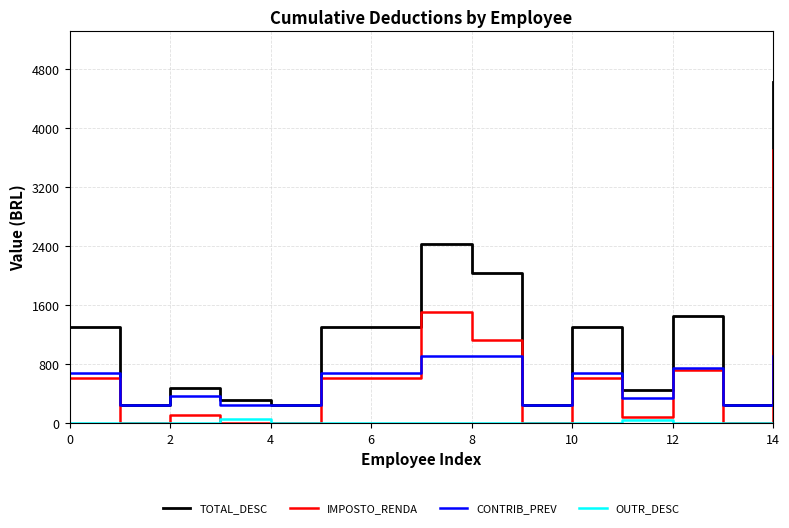

Reading left to right, transcribe all the data shown in this chart.

TOTAL_DESC: 1300.7	251.3	474.4	309.2	251.3	1300.7	1300.7	2419.9	2030.2	251.3	1300.7	452.8	1455.9	251.3	4615.5
IMPOSTO_RENDA: 616.2	5.2	112.6	5.2	5.2	616.2	616.2	1511.0	1121.3	5.2	616.2	80.4	713.7	5.2	3706.7
CONTRIB_PREV: 684.5	246.1	361.8	246.1	246.1	684.5	684.5	908.9	908.9	246.1	684.5	336.0	742.2	246.1	908.9
OUTR_DESC: 0.0	0.0	0.0	57.9	0.0	0.0	0.0	0.0	0.0	0.0	0.0	36.4	0.0	0.0	0.0